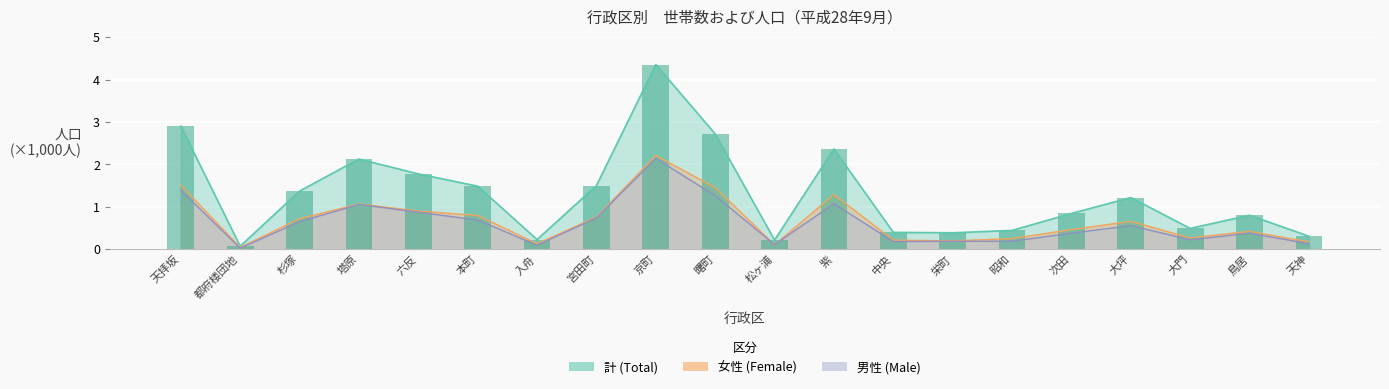

The 計 series shows 0.0 at 都府楼団地. True or false?

False